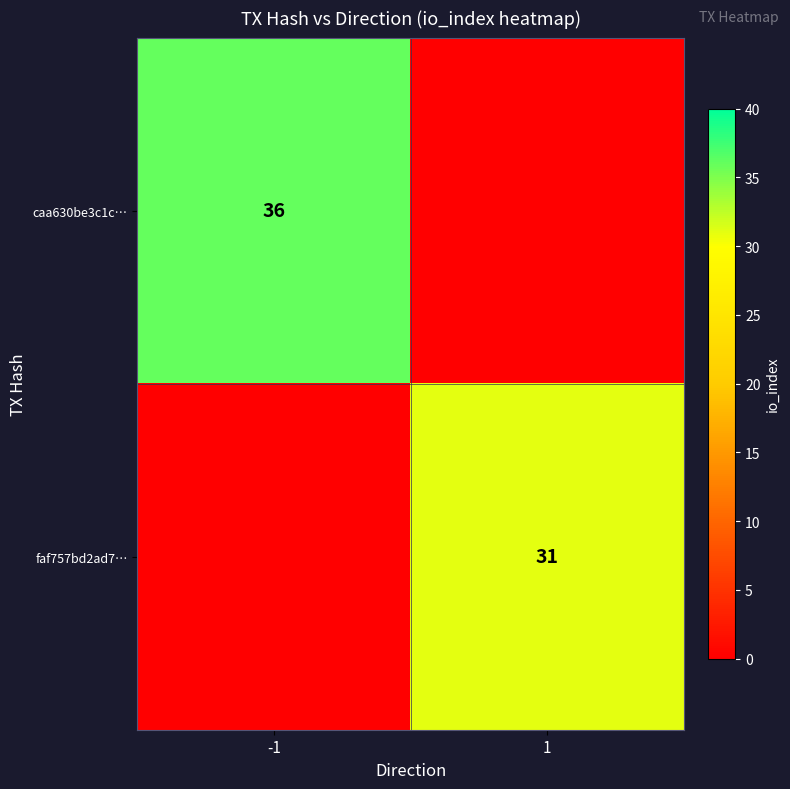

The value of caa630be3c1c… at -1 is 36. True or false?

True